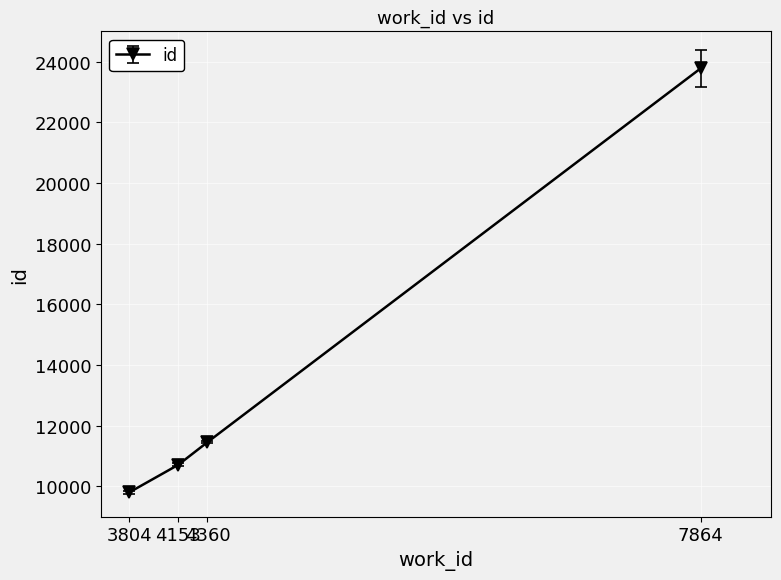

What is the difference between the maximum and second lowest values?

13066